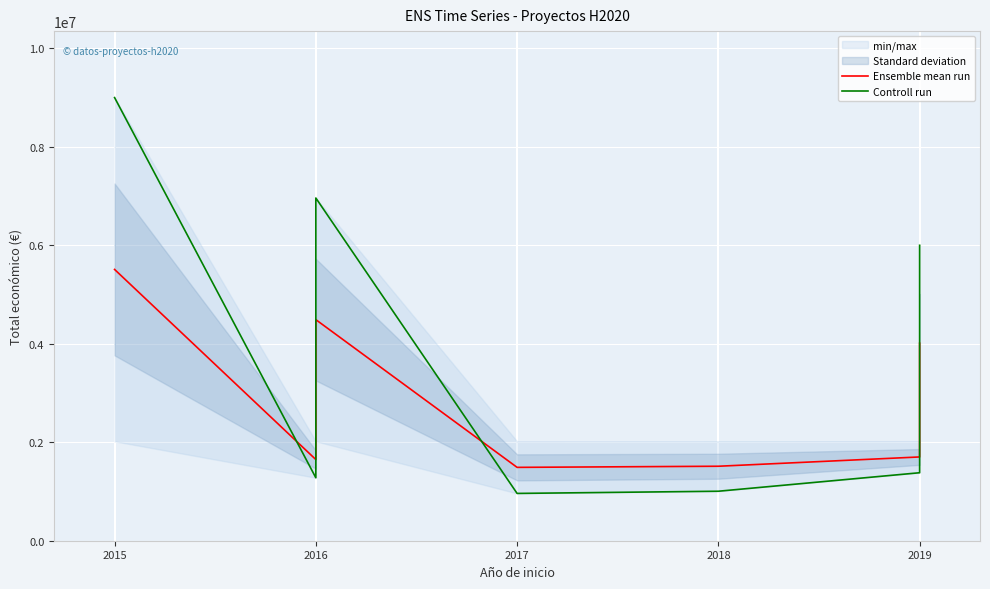

What is the minimum value for Controll run?

960603.0